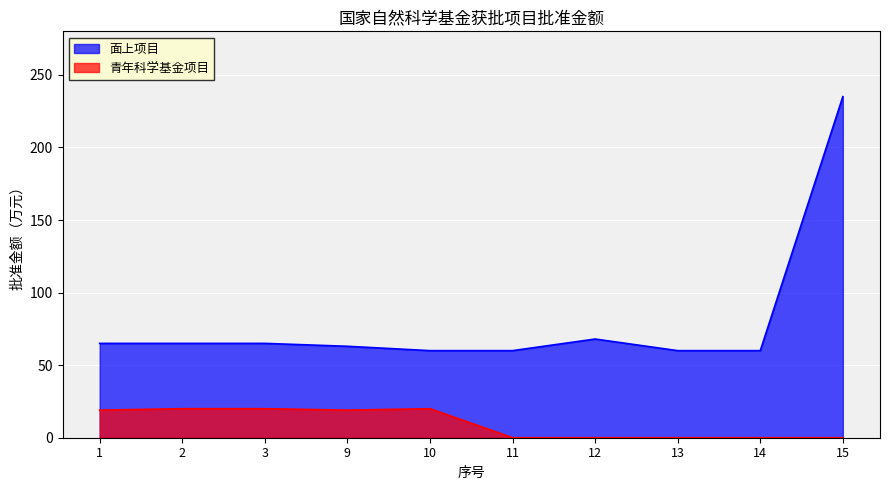

What is the difference between the second highest and second lowest values in the 青年科学基金项目 series?

20